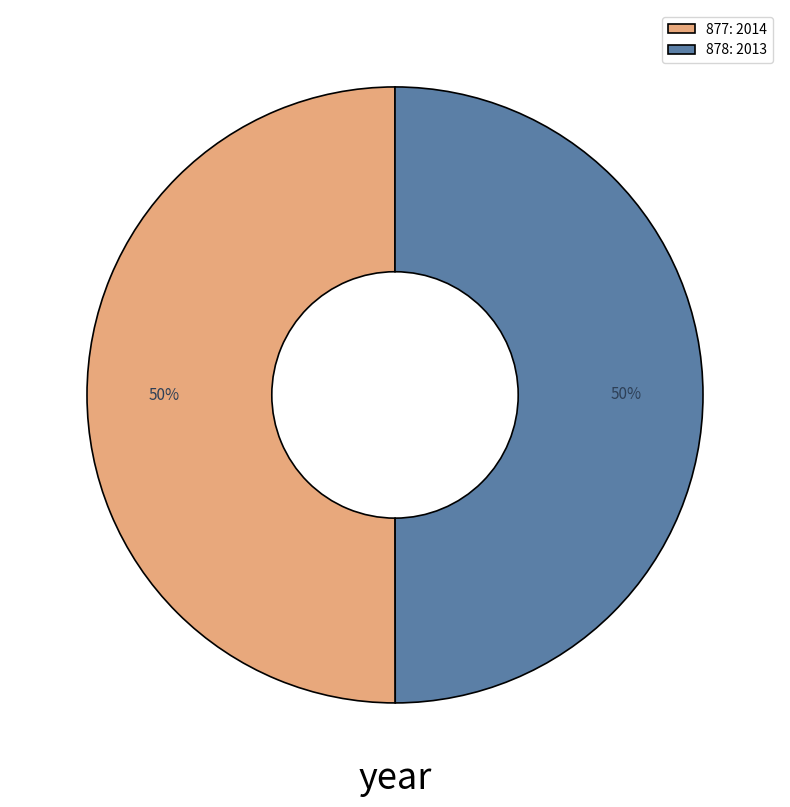

What percentage is the 877: 2014 slice, to the nearest percent?

50%